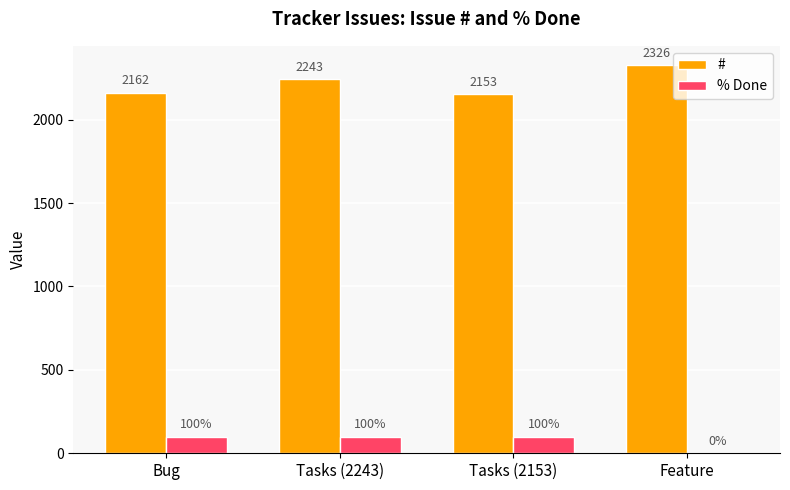

True or false: # has a value of 863 at Feature.

False